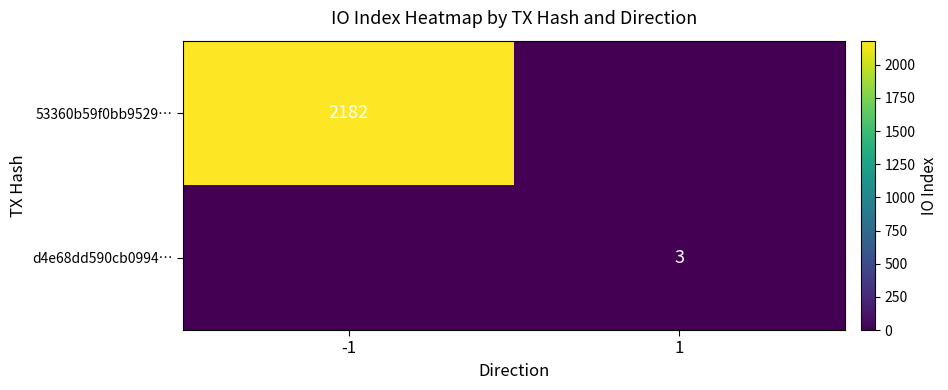

Is the value of d4e68dd590cb0994… at 1 greater than the value of 53360b59f0bb9529… at -1?

No